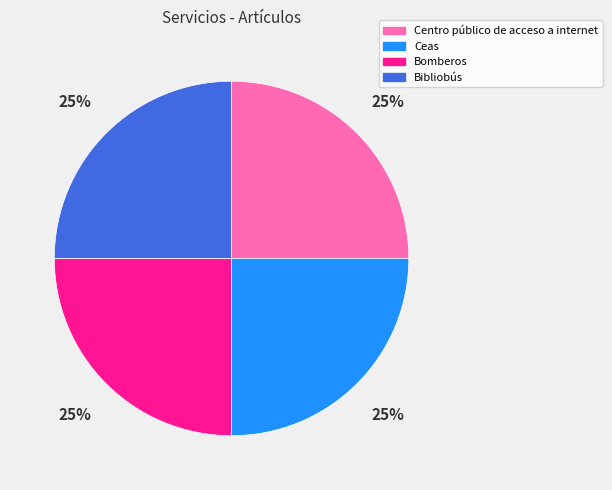

Does any single category account for the majority?

No